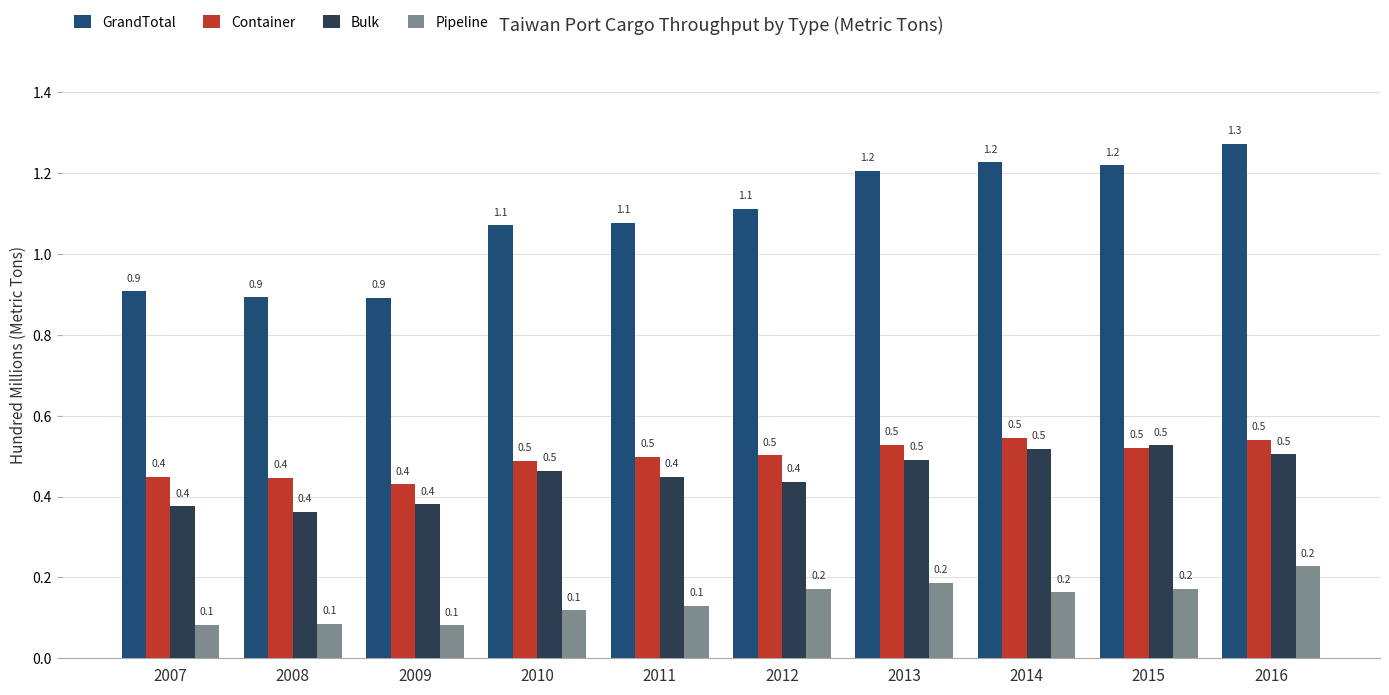

What is the average value of the Container series?

0.5